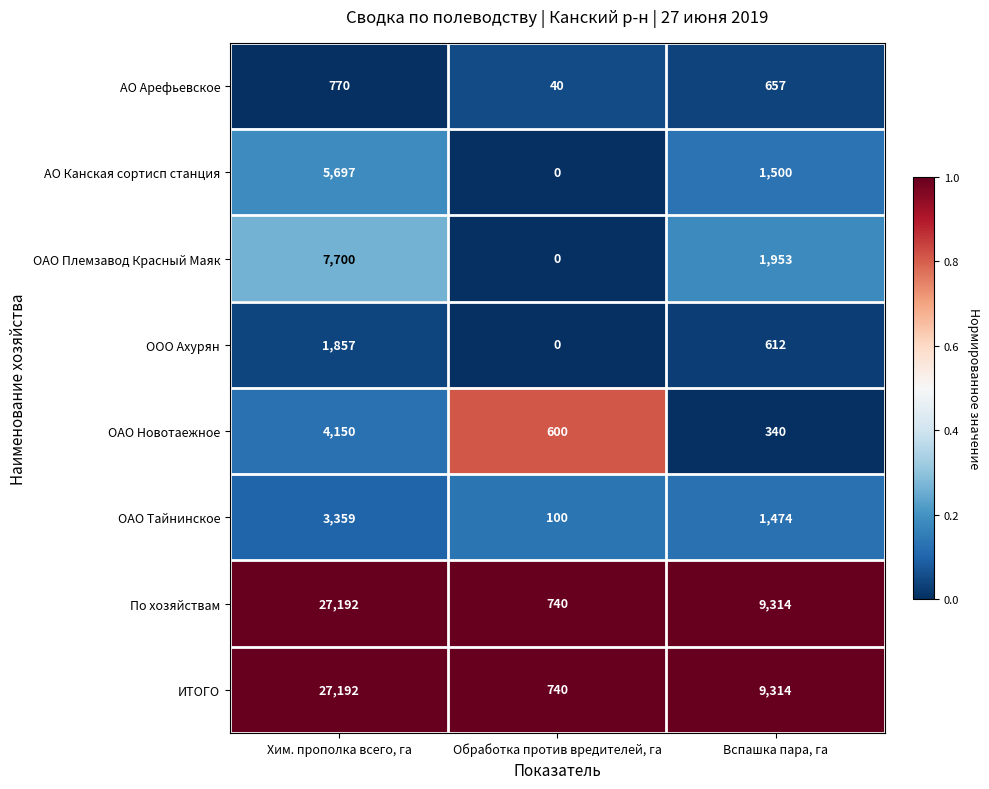

What is the greatest value displayed?

27192